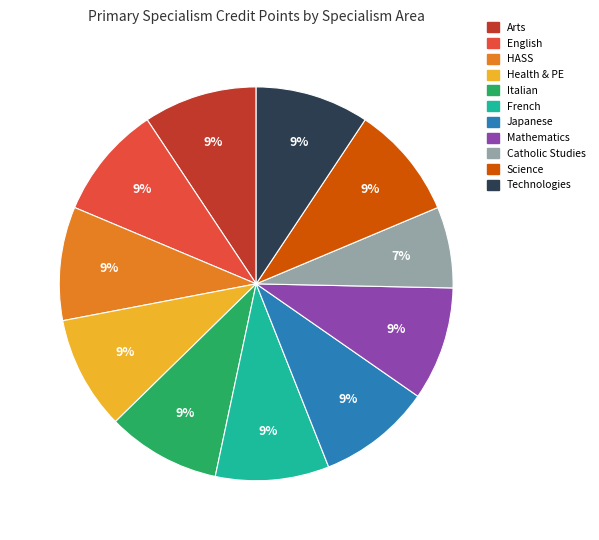

Is there a majority slice in this chart?

No